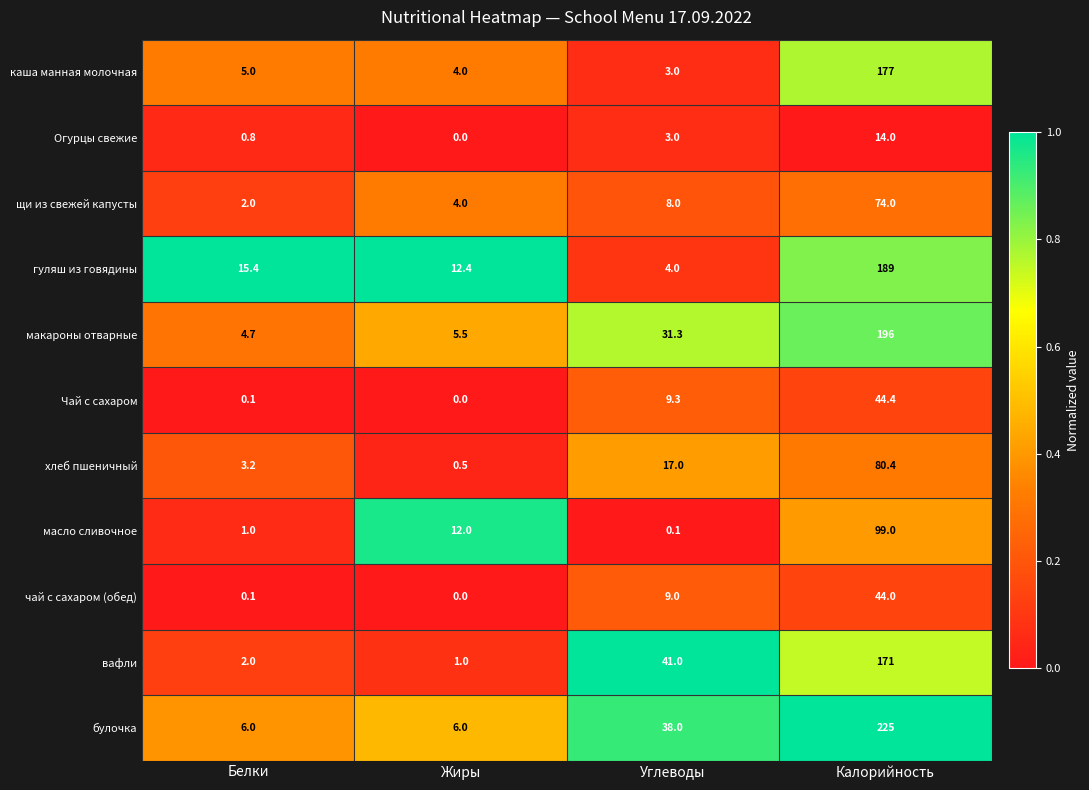

What value does the макароны отварные series have at Жиры?

5.5